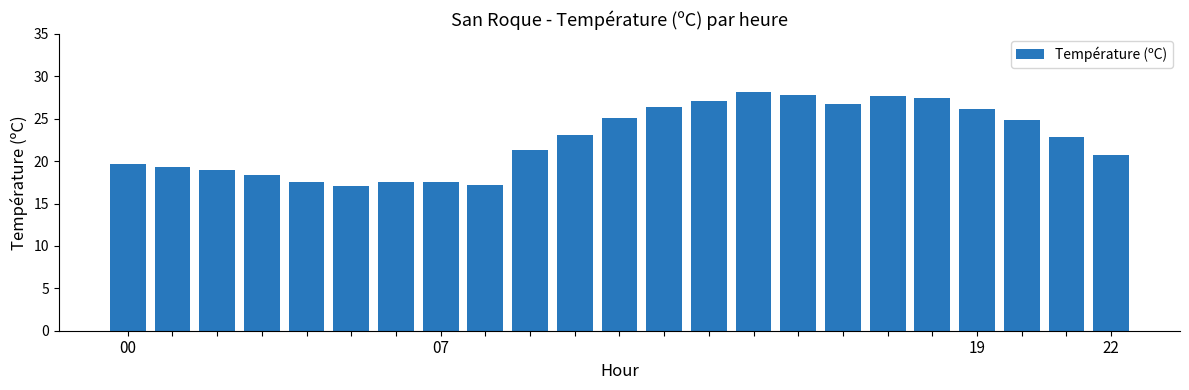

What is the difference between the maximum and minimum values?

11.0